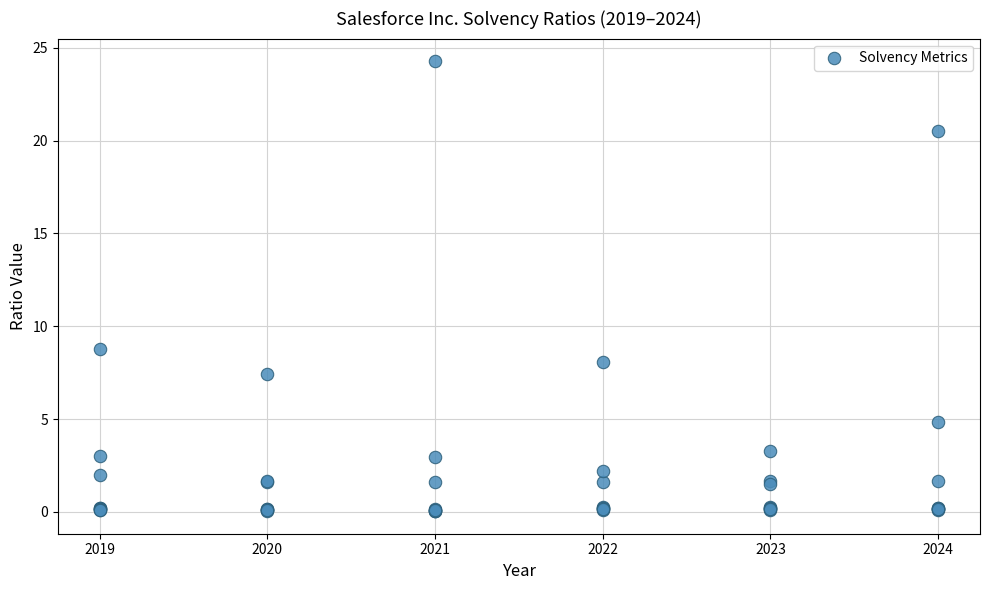

What Y value in the scatter plot is closest to 12?

8.8